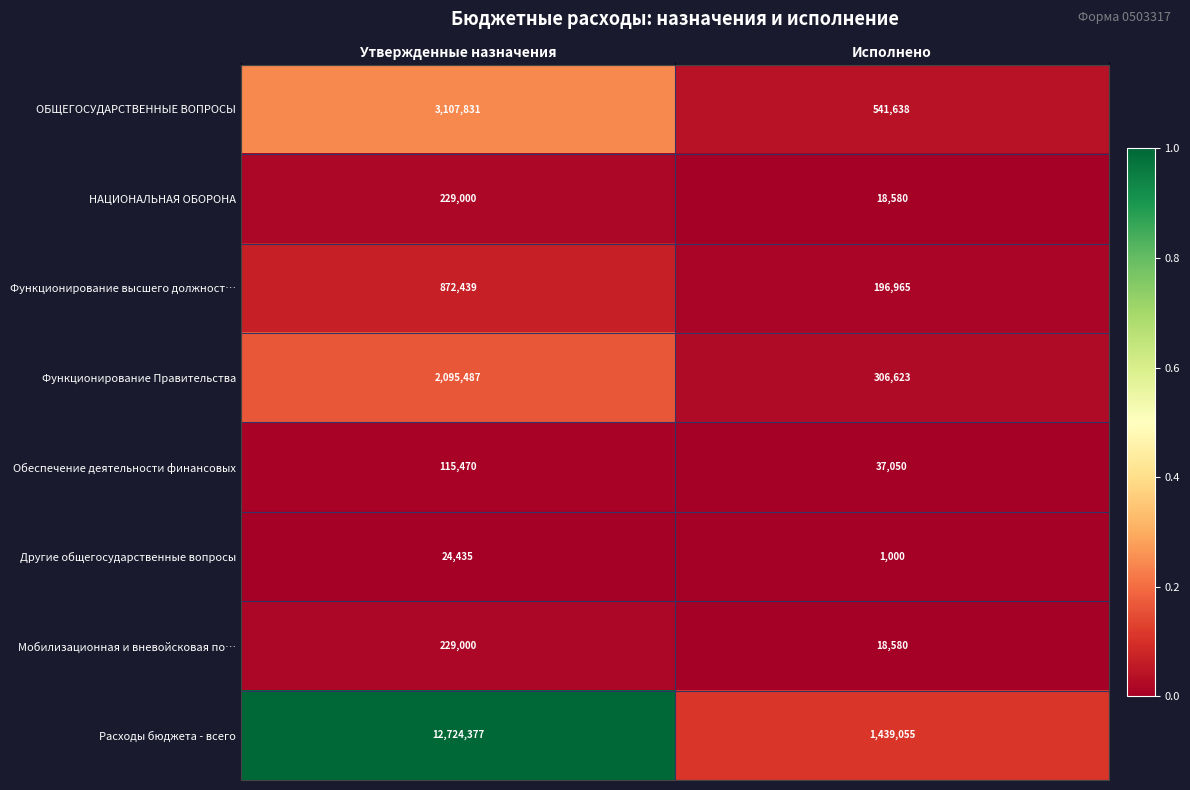

What is the difference between the Другие общегосударственные вопросы values at Утвержденные назначения and Исполнено?

23435